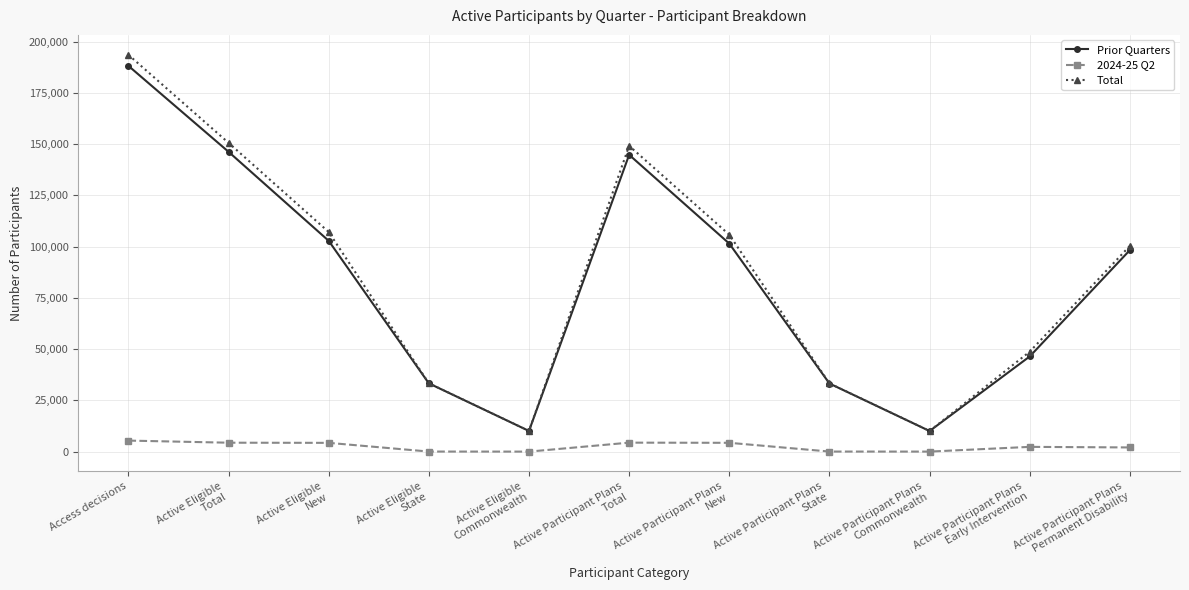

At Active Participant Plans
Total, list the series in order from smallest to largest.

2024-25 Q2, Prior Quarters, Total